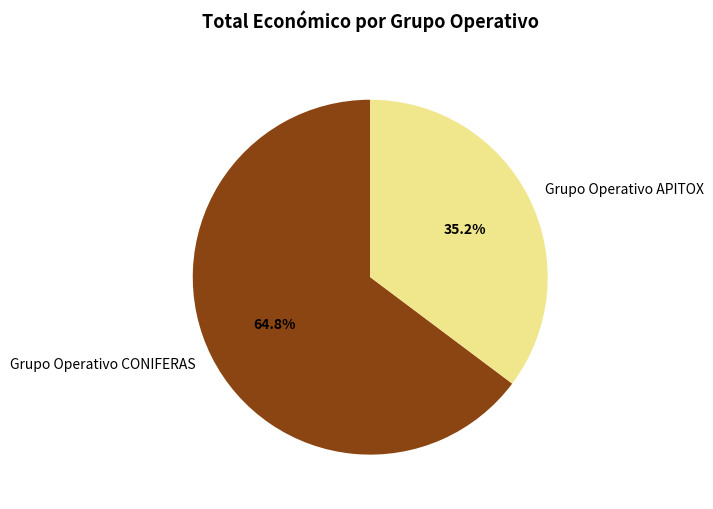

Between Grupo Operativo CONIFERAS and Grupo Operativo APITOX, which is larger?

Grupo Operativo CONIFERAS